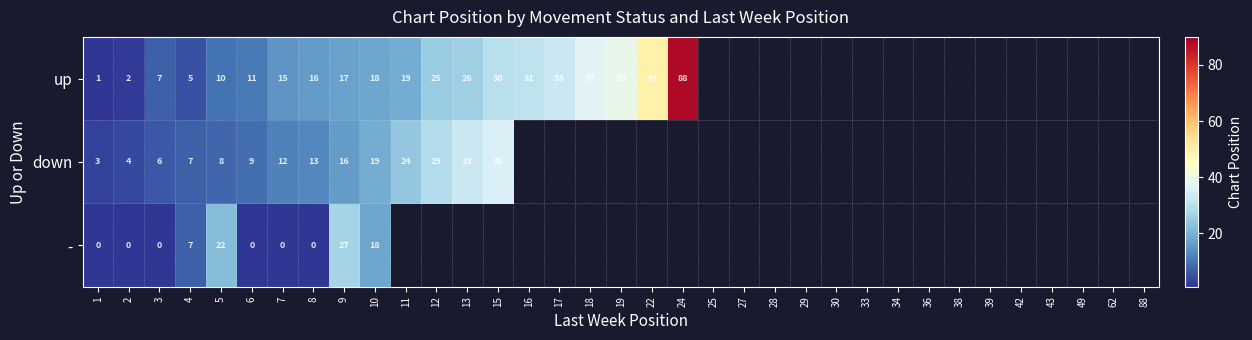

The value of up at 4 is 5. True or false?

True